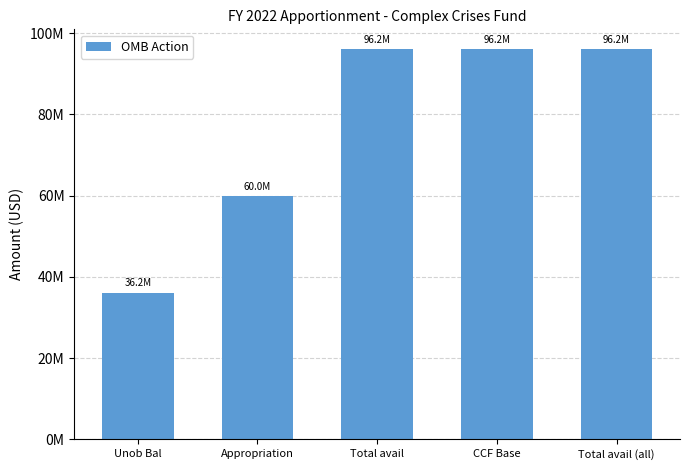

At which label is the value closest to 66153070?

Appropriation